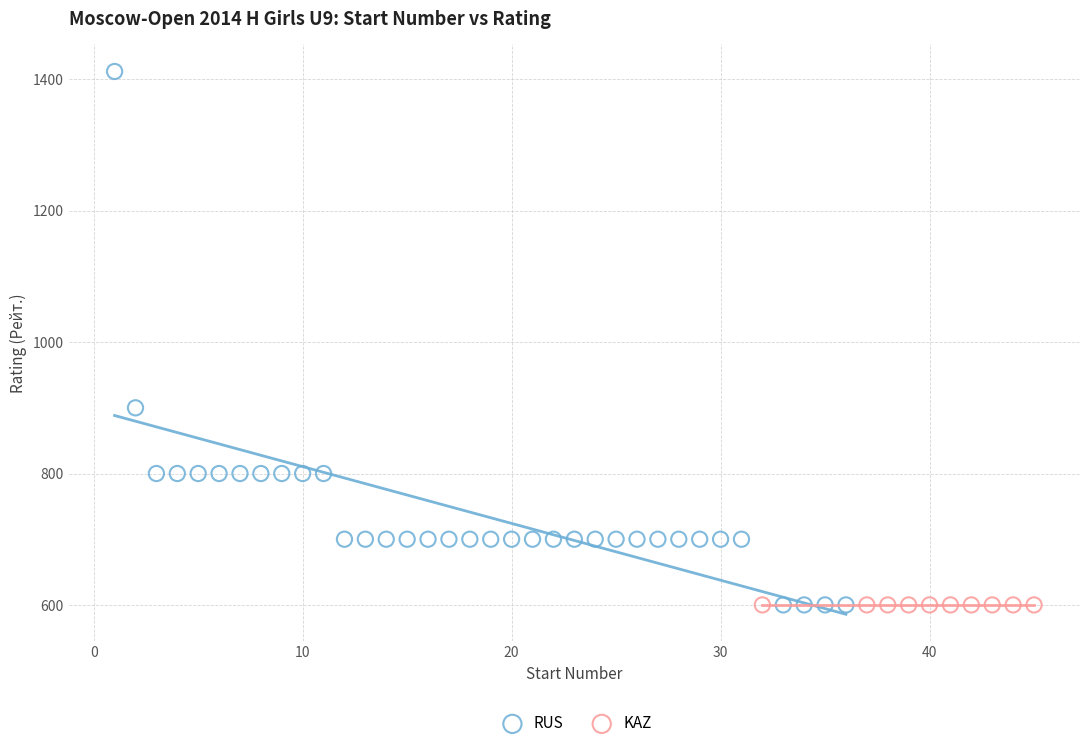

Which series contains the highest Y value?

RUS